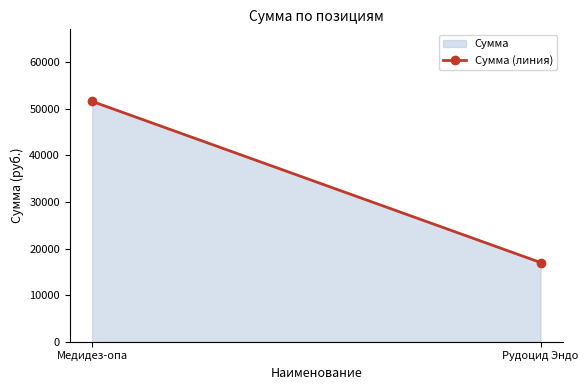

Is it true that the value at Рудоцид Эндо is 17000?

True